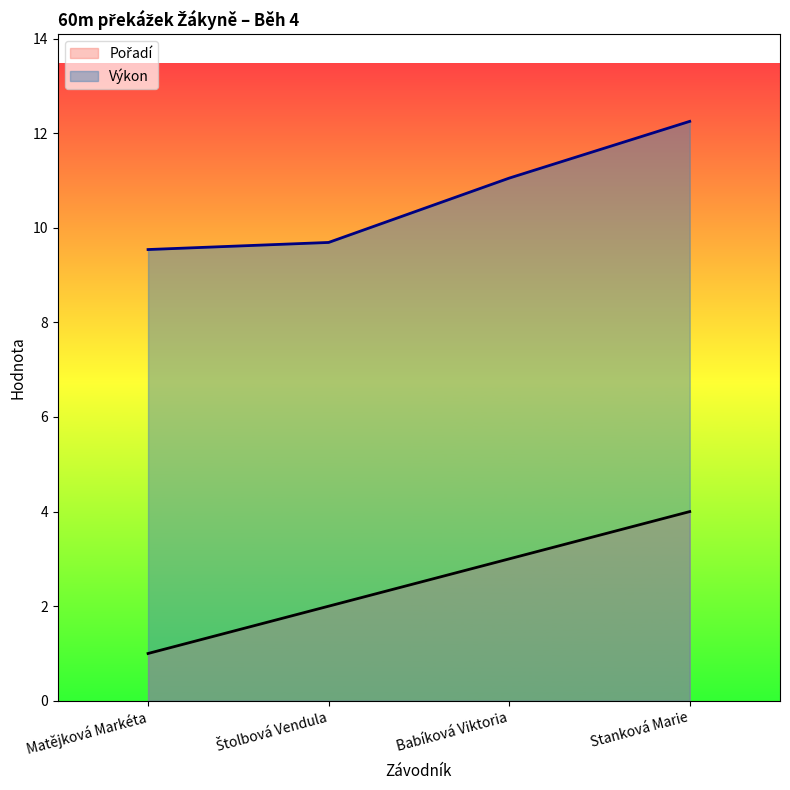

Between Štolbová Vendula and Matějková Markéta, which is larger?

Štolbová Vendula